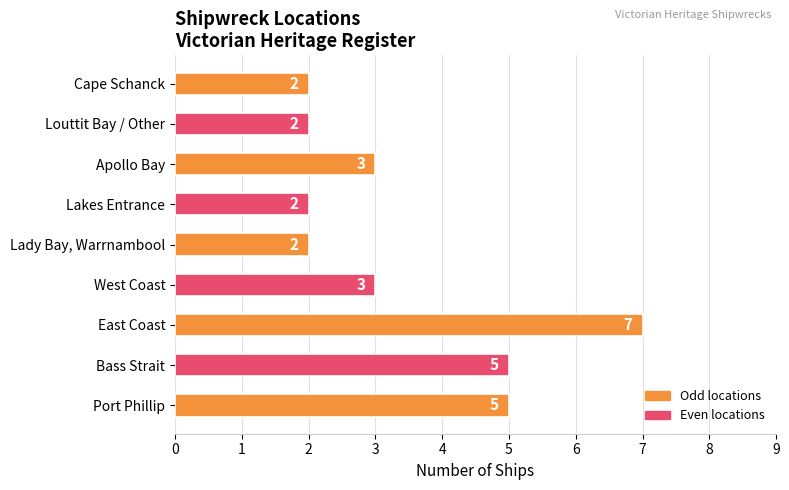

The value at Cape Schanck is 4. True or false?

False